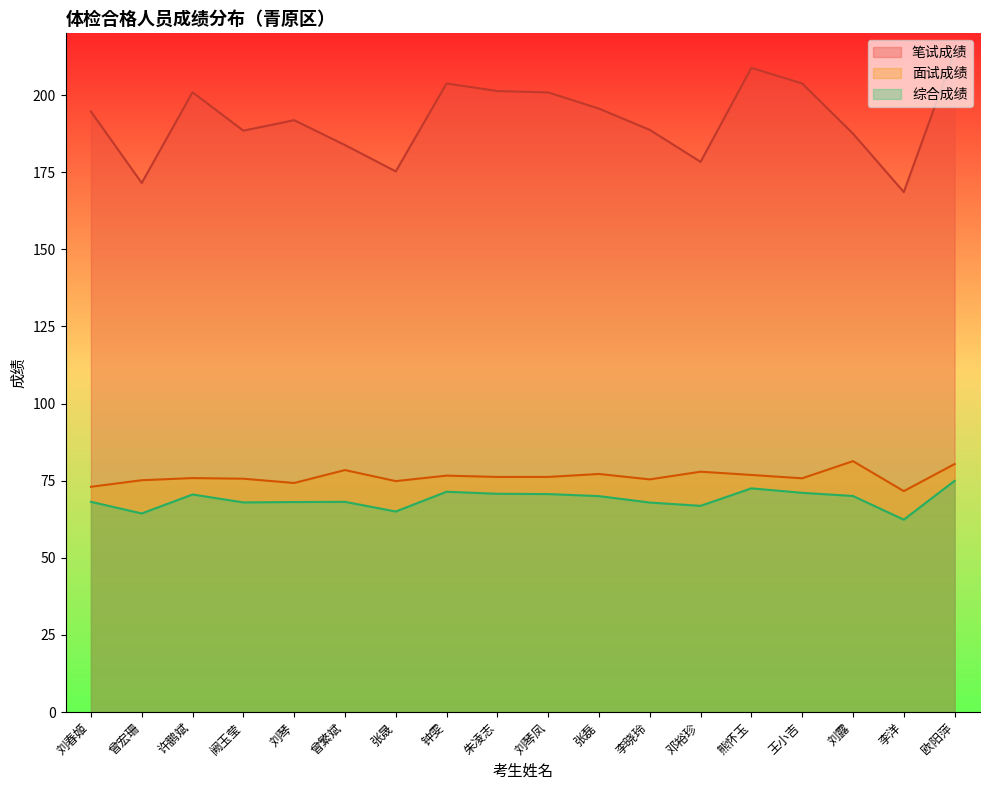

The 笔试成绩 series shows 178.3 at 邓裕珍. True or false?

True